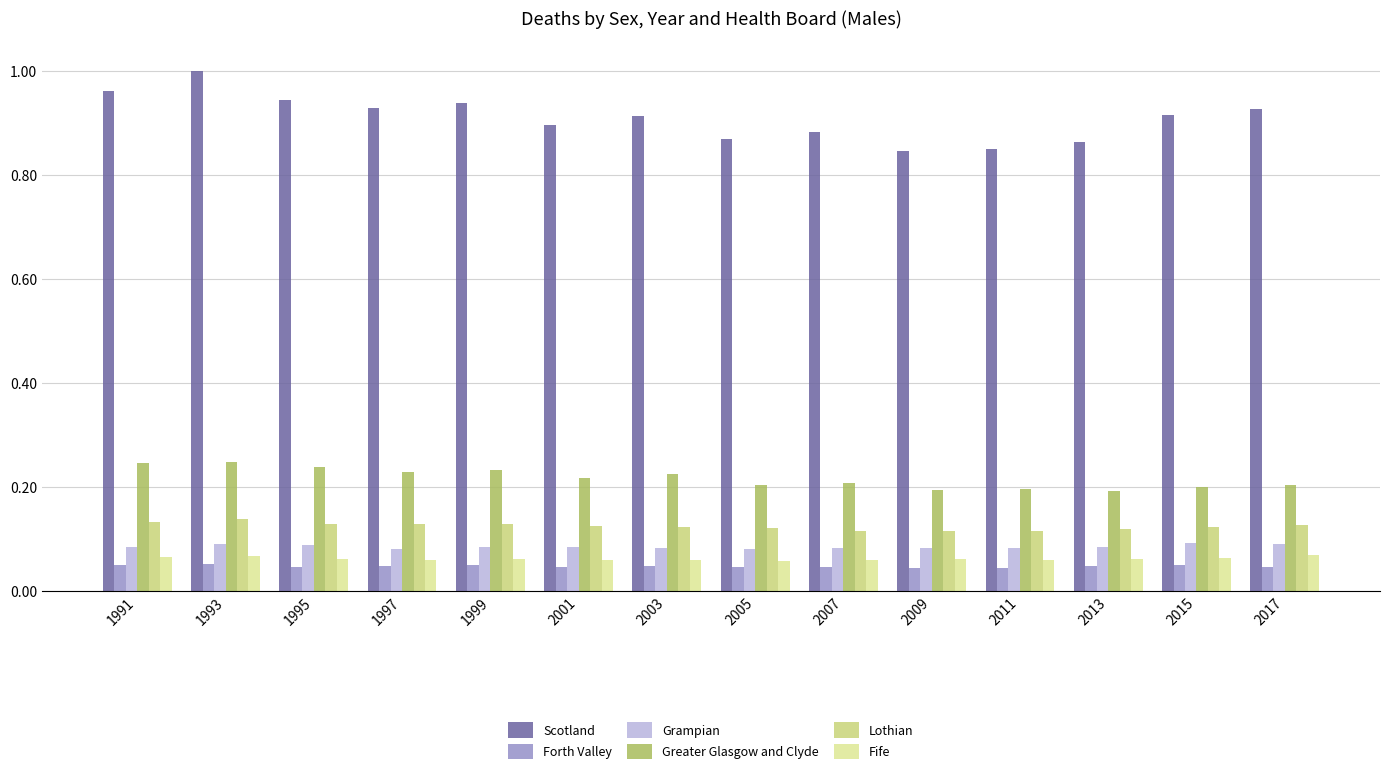

The value of Lothian at 1997 is 0.2. True or false?

False